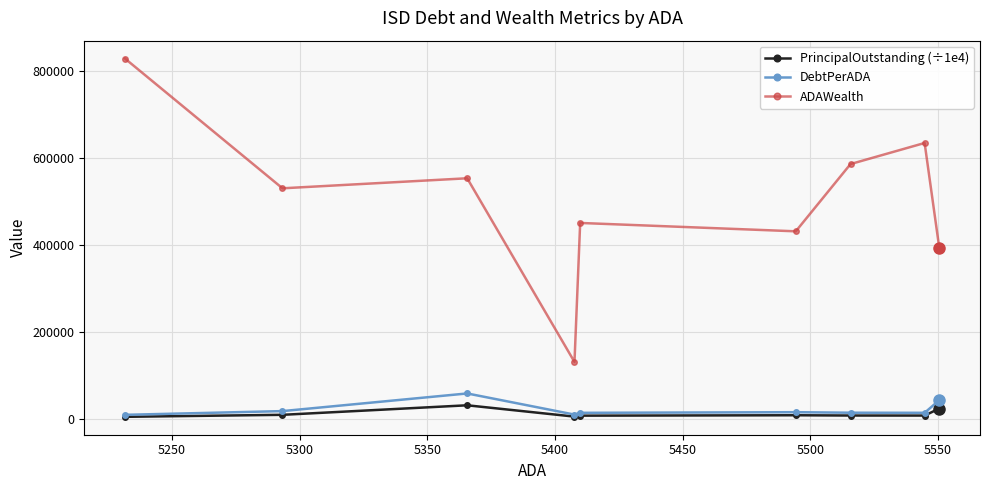

True or false: ADAWealth and DebtPerADA cross at least once.

False